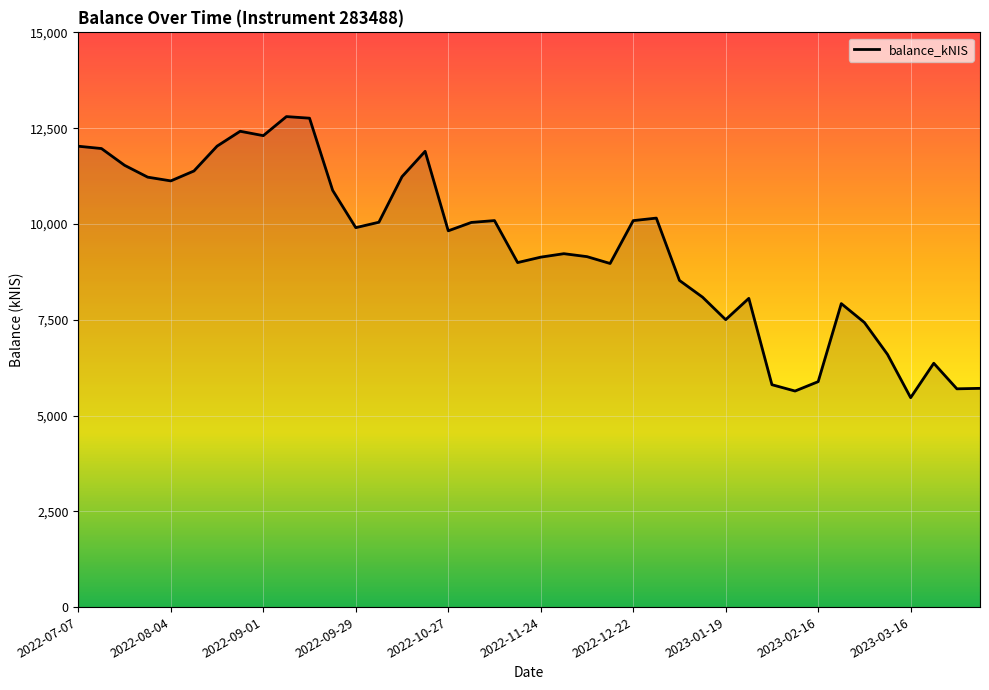

What is the minimum value shown in the chart?

5466.2